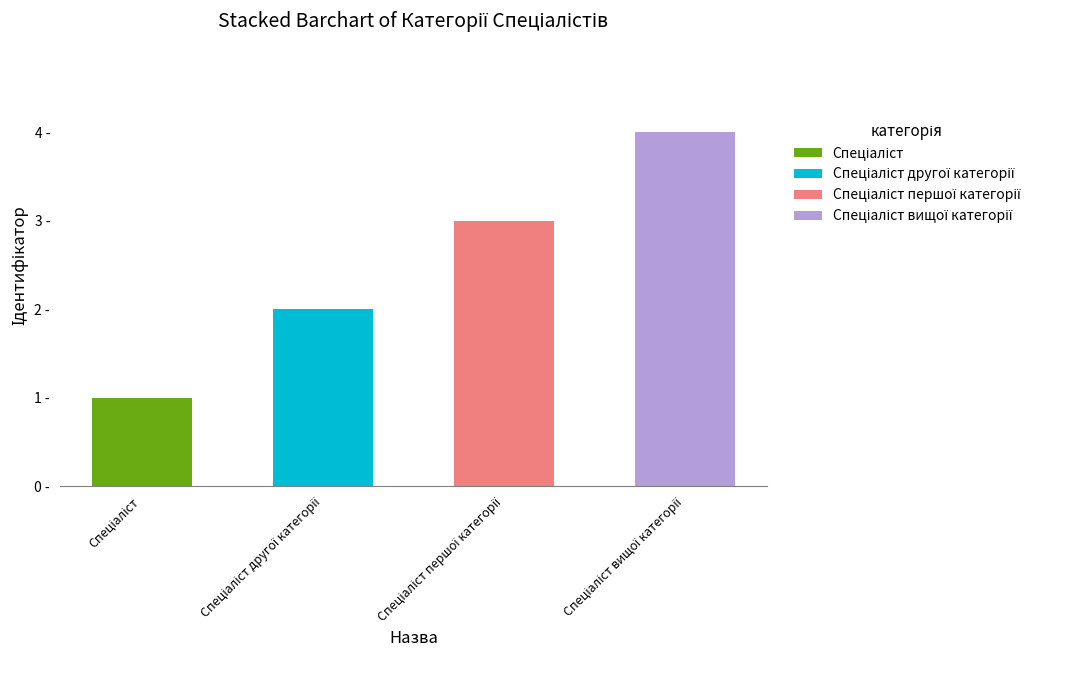

Are the bars grouped side by side (vs. stacked)?

No